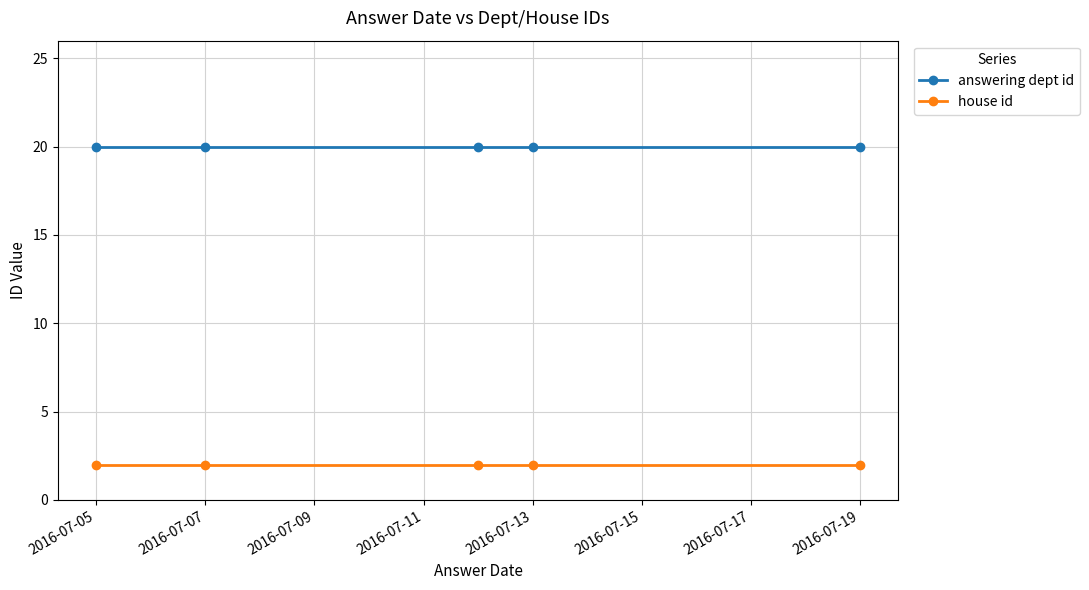

True or false: house id and answering dept id intersect in this chart.

False